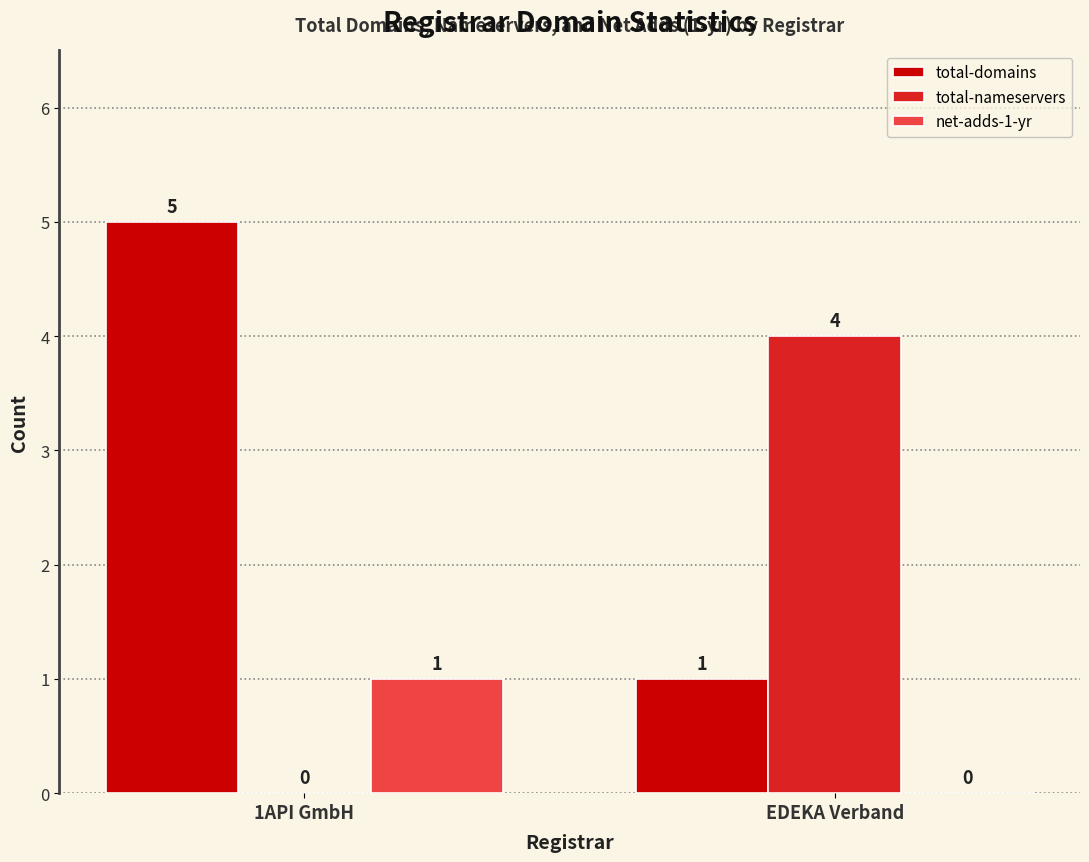

The total-nameservers series shows 7 at EDEKA Verband. True or false?

False